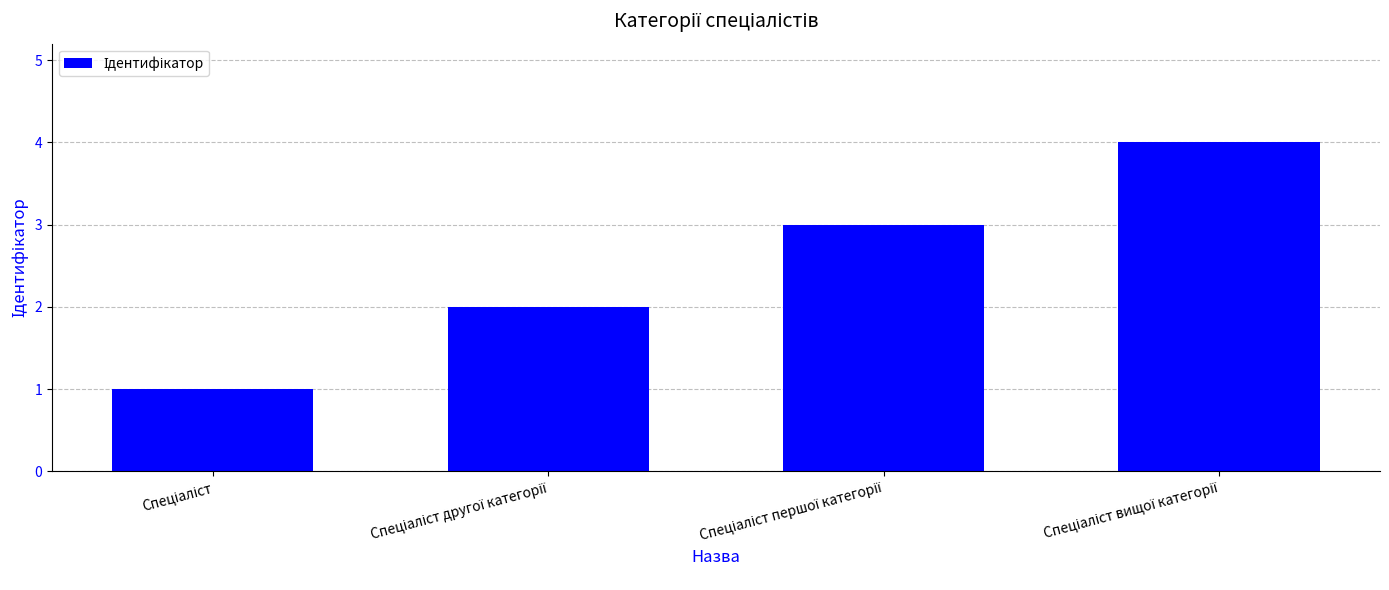

What is the difference between the maximum and minimum values?

3